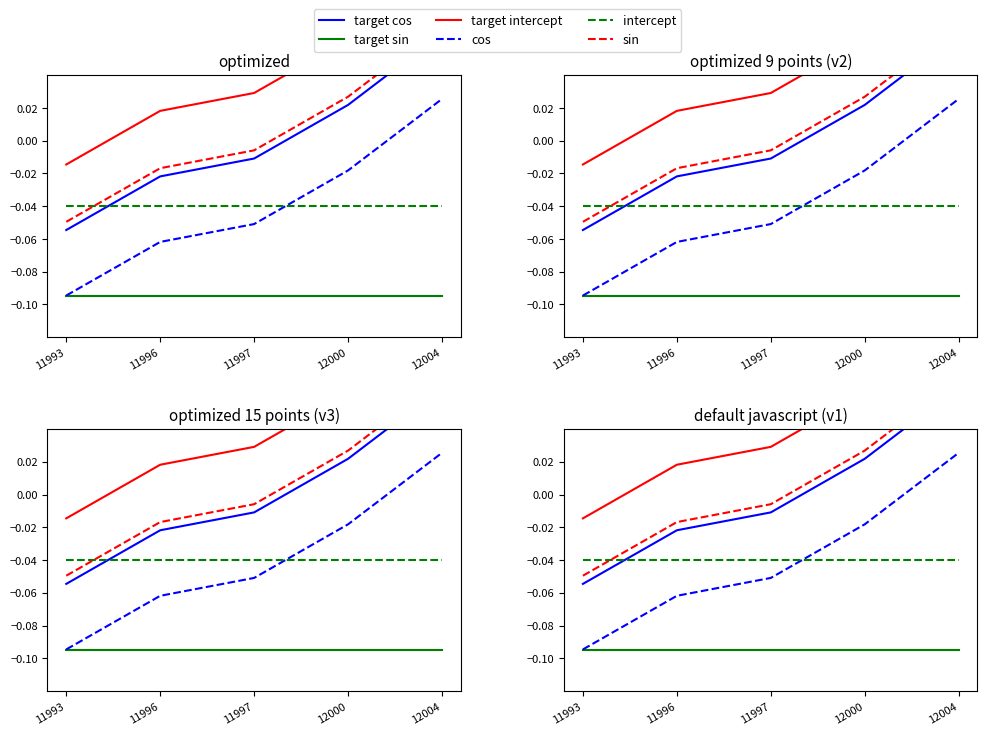

Which series has the widest spread of values?

target cos